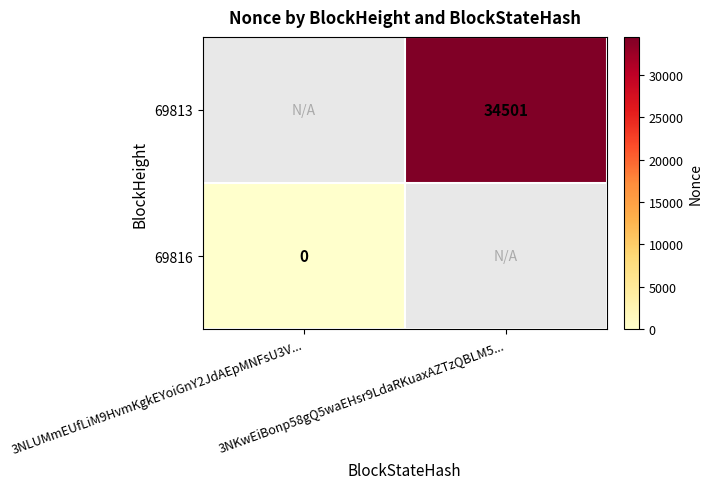

Which category has the lowest value across all series?

3NLUMmEUfLiM9HvmKgkEYoiGnY2JdAEpMNFsU3V...